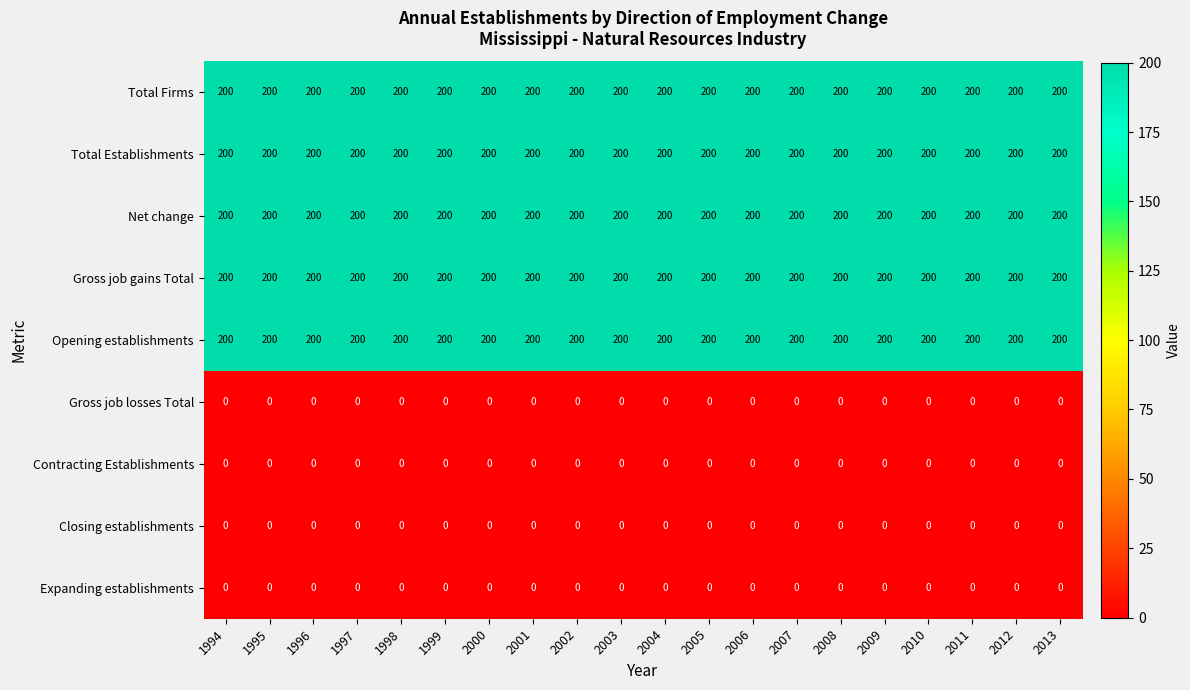

What is the approximate value of Total Firms at 2007?

200